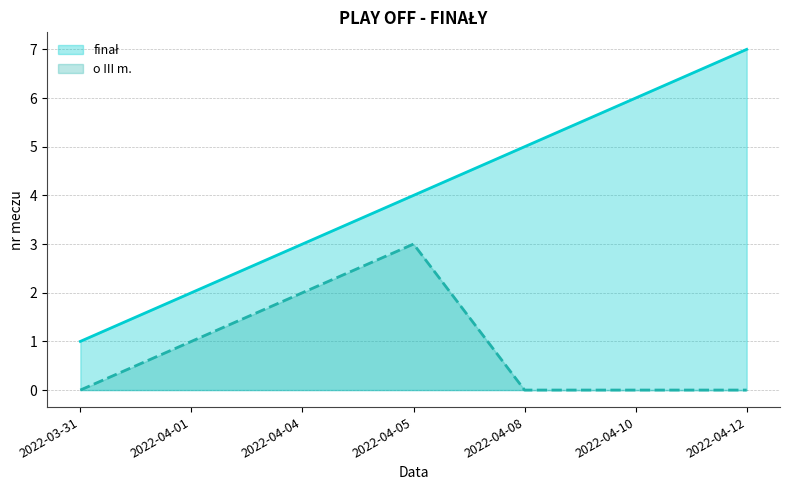

True or false: o III m. has more than 0 interior local peaks.

True